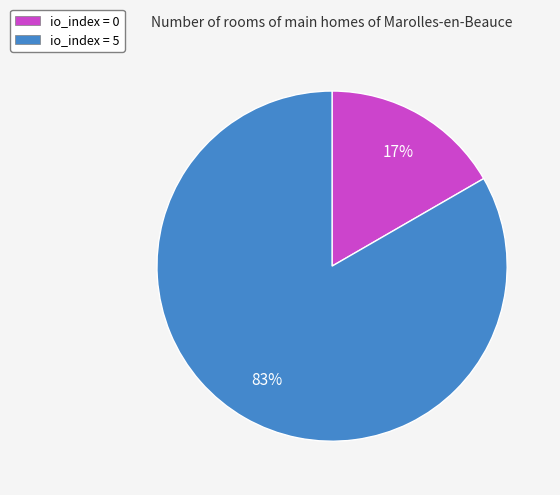

Which category has the smallest portion of the pie?

io_index = 0